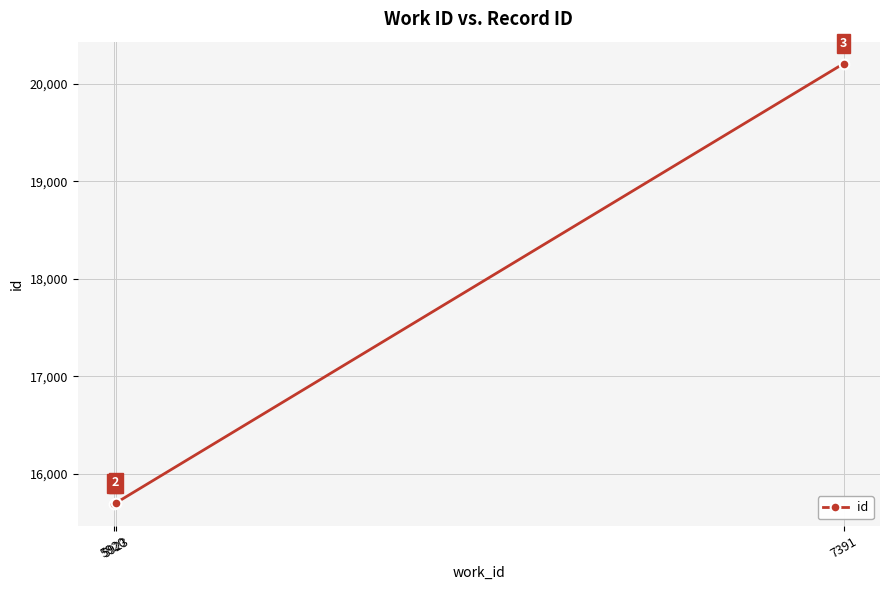

What is the approximate value at 5920?

15696